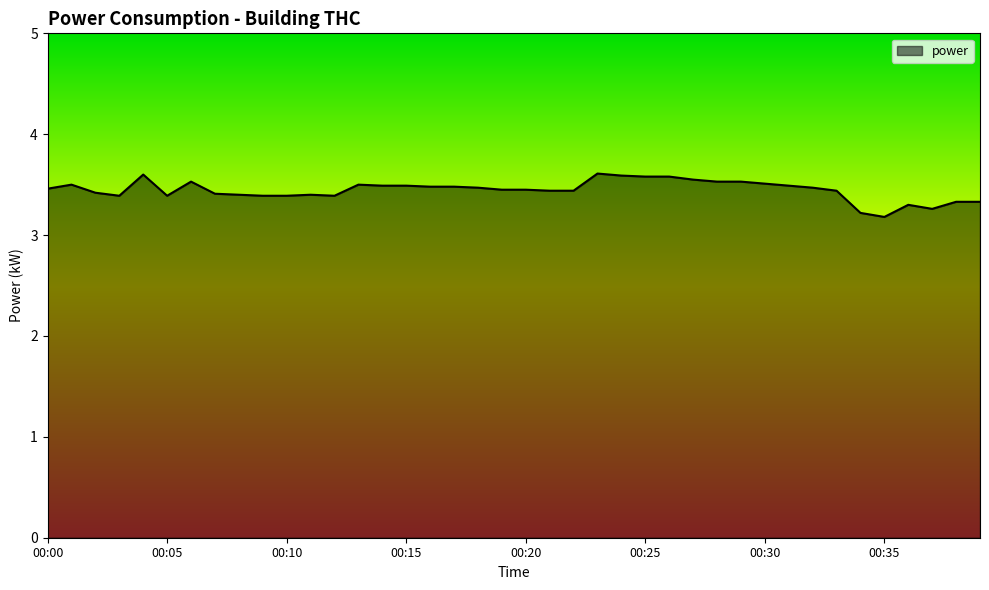

How many distinct data groups are displayed?

1